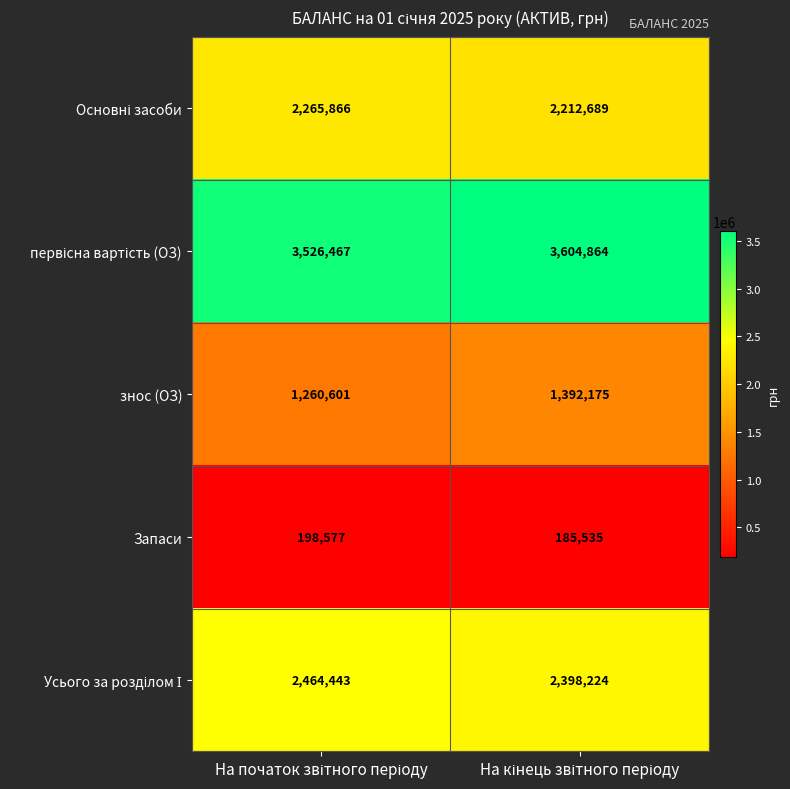

What is the average value of the Запаси series?

192056